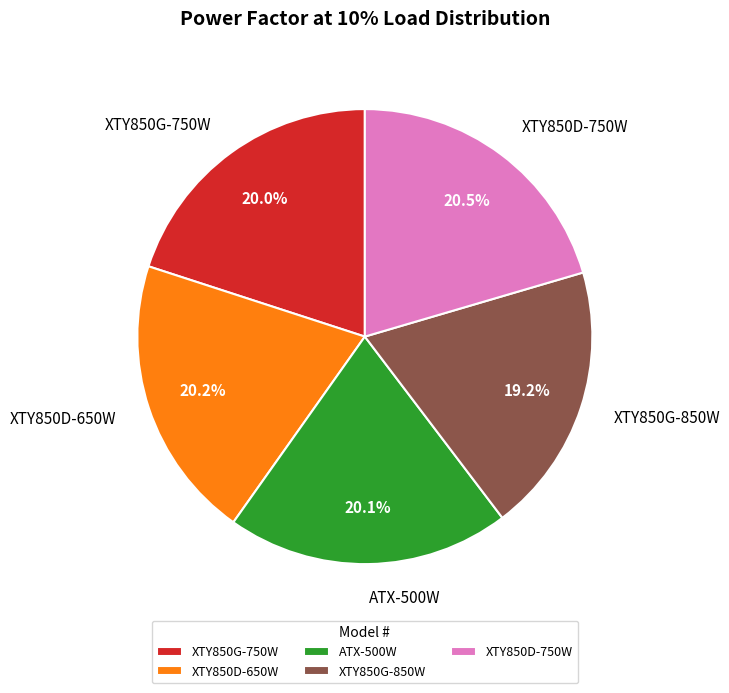

What is the smallest slice in the pie chart?

XTY850G-850W